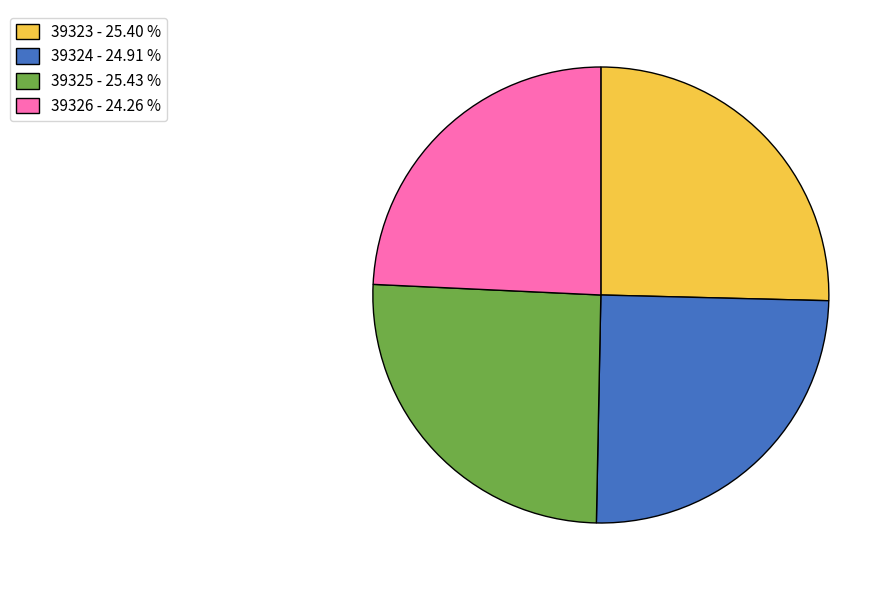

Approximately how many times larger is the value at 39324 - 24.91 % compared to 39326 - 24.26 %?

1.0